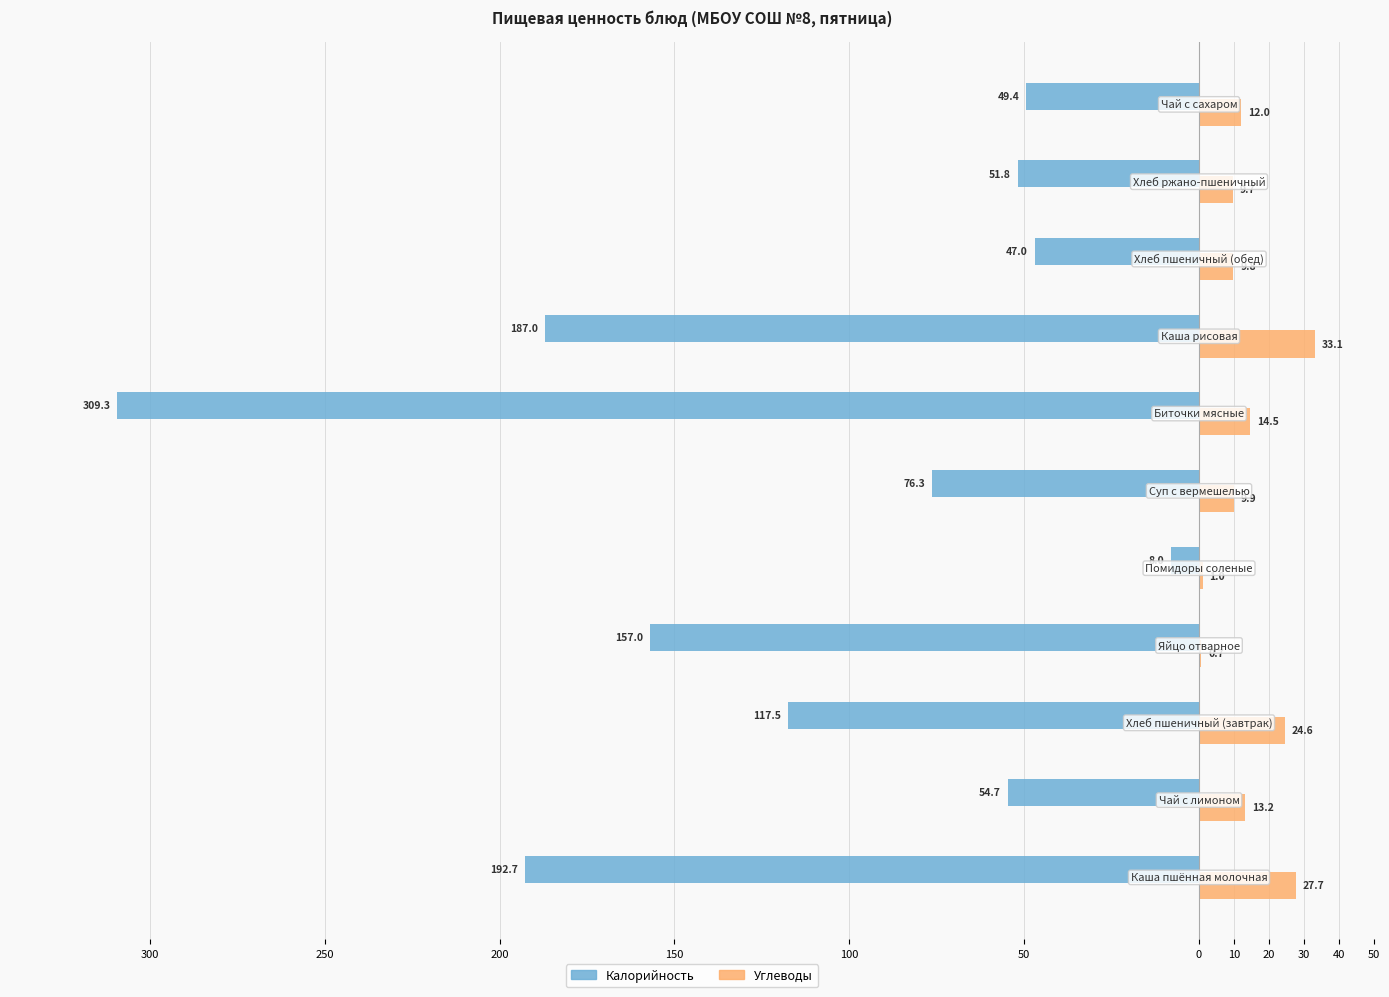

What are all the series names shown in the legend?

Калорийность, Углеводы